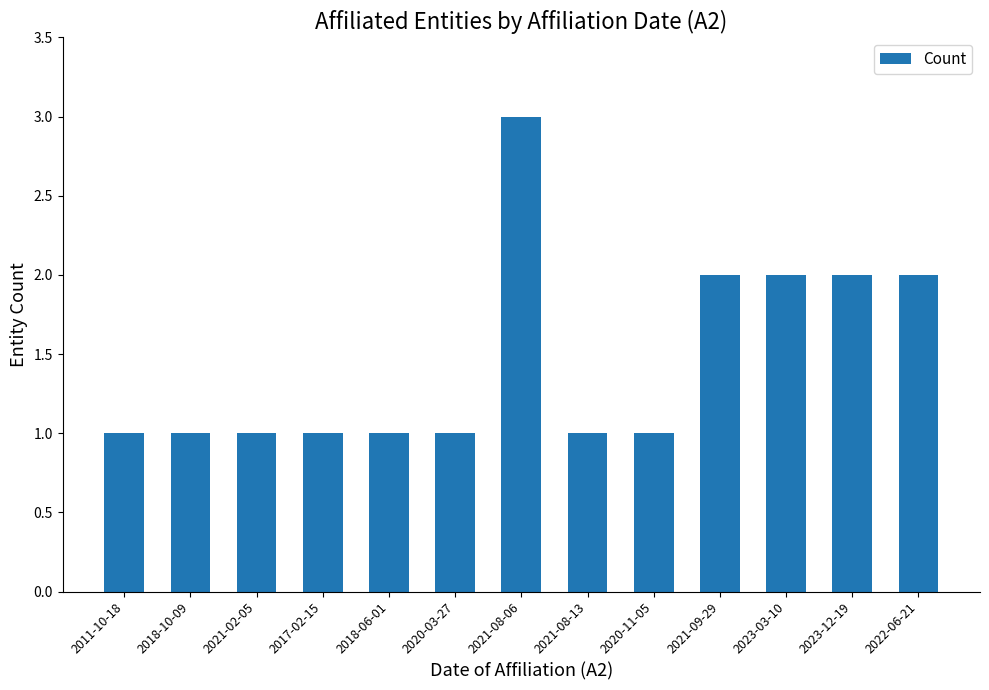

Count the number of data series in this chart.

1